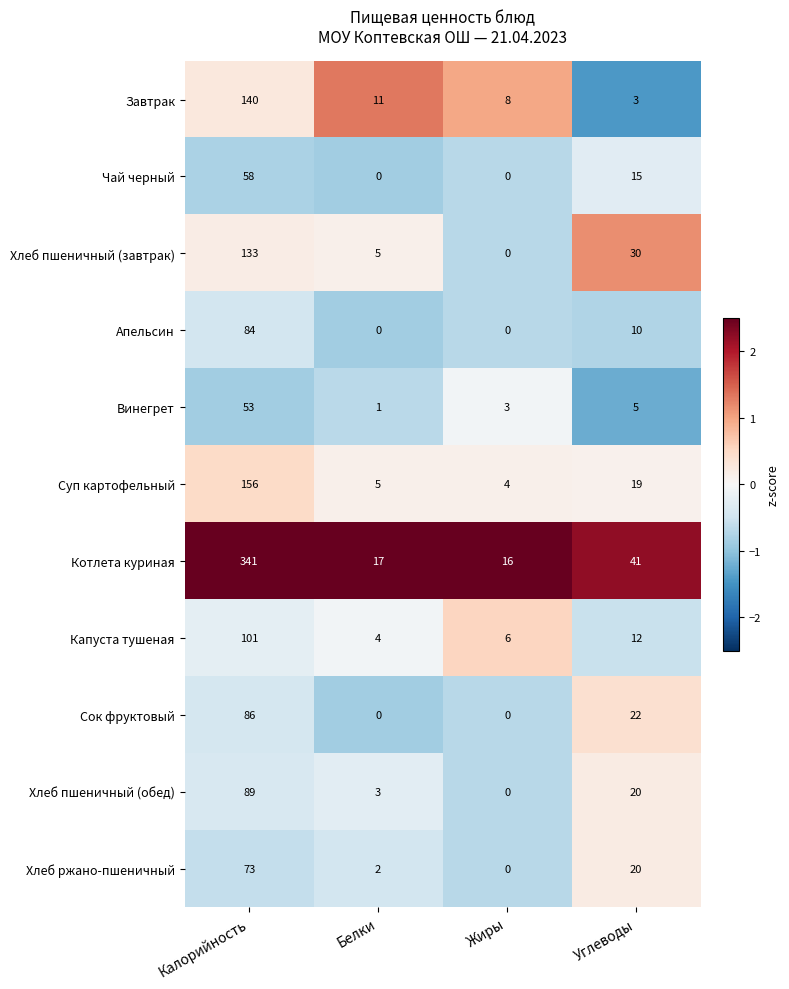

What is the greatest value displayed?

341